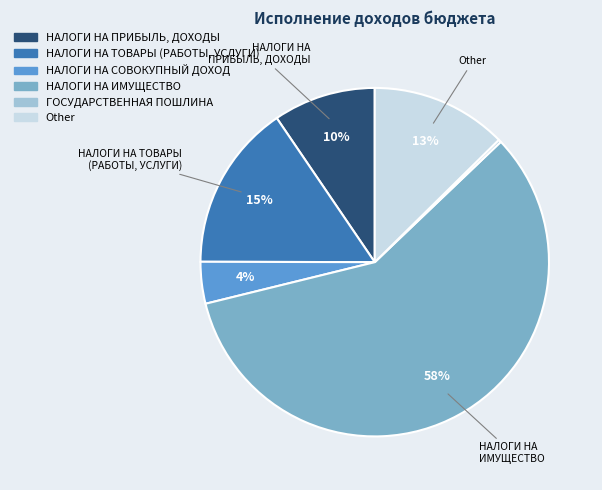

Which category accounts for the majority?

НАЛОГИ НА ИМУЩЕСТВО